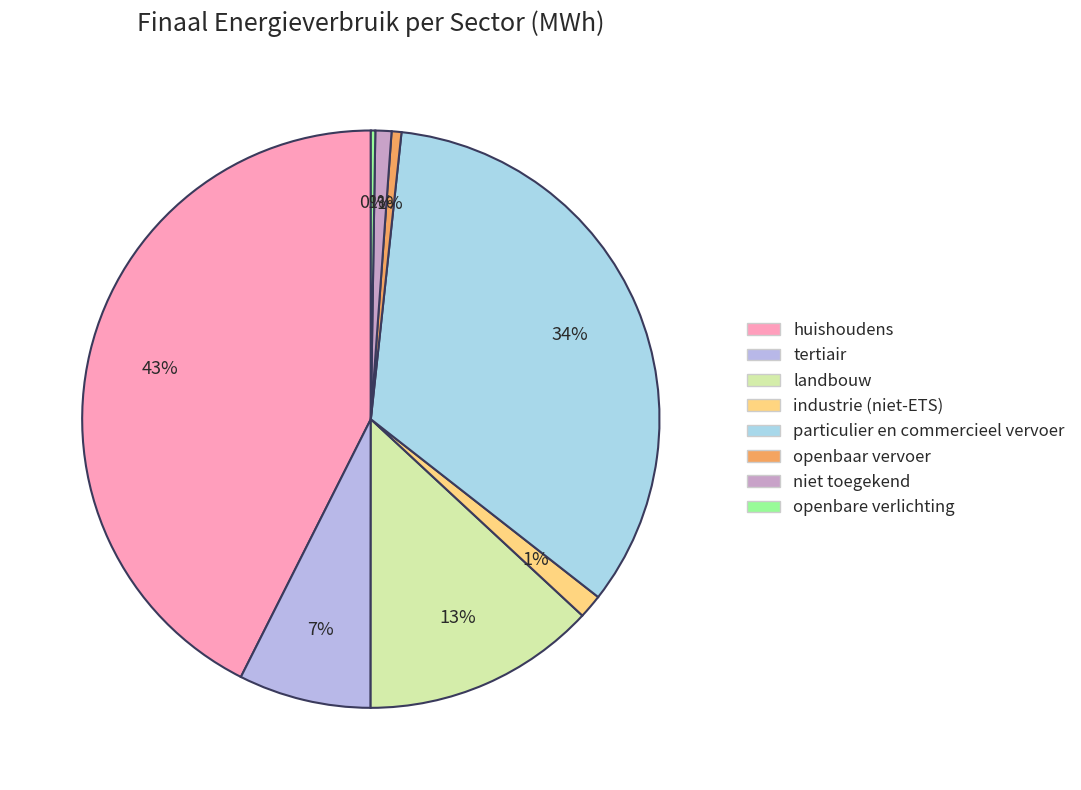

How many slices are in this pie chart?

8